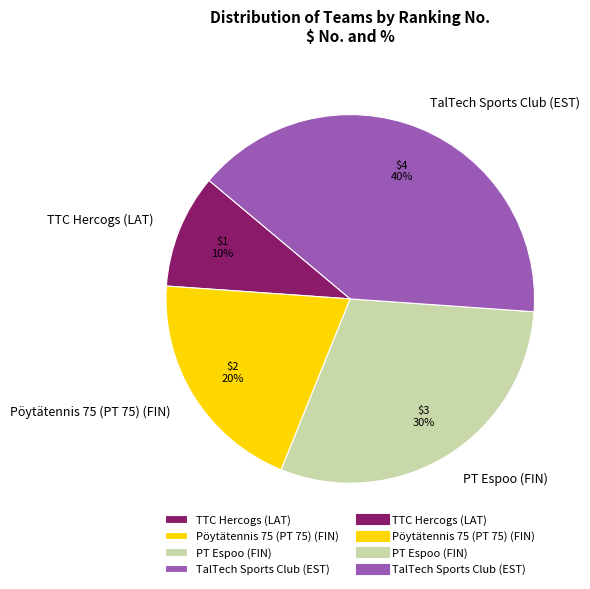

Rank the categories by value from lowest to highest.

TTC Hercogs (LAT), Pöytätennis 75 (PT 75) (FIN), PT Espoo (FIN), TalTech Sports Club (EST)